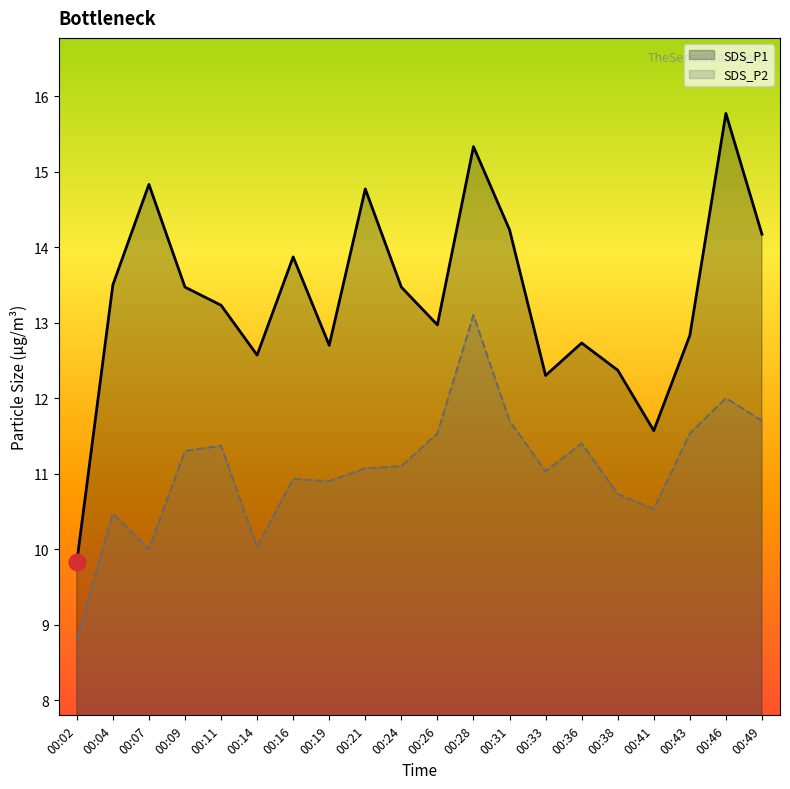

List the labels in order of SDS_P1 value, largest first.

00:46, 00:28, 00:07, 00:21, 00:31, 00:49, 00:16, 00:04, 00:09, 00:24, 00:11, 00:26, 00:43, 00:36, 00:19, 00:14, 00:38, 00:33, 00:41, 00:02